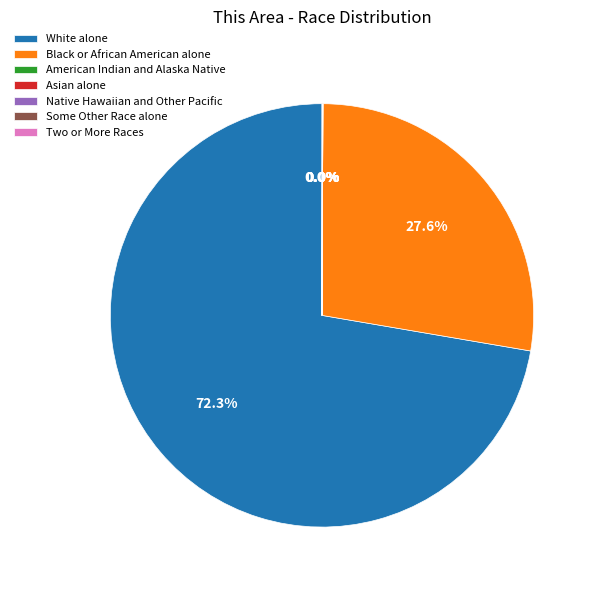

Which category accounts for the majority?

White alone